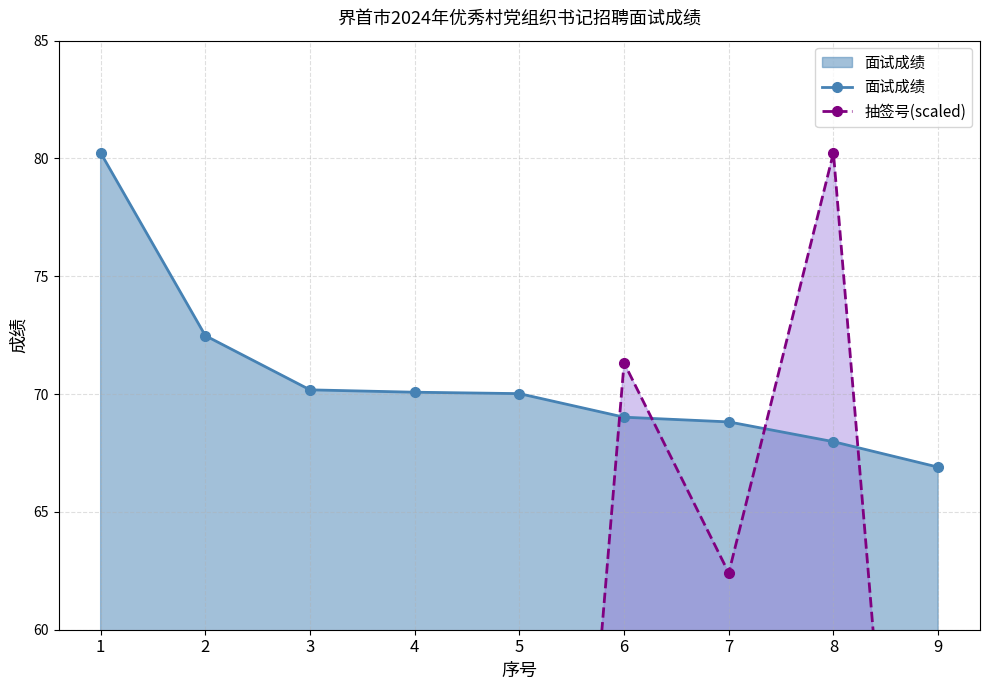

Reading right to left, extract all data points from this chart.

面试成绩: 9=66.9	8=68.0	7=68.8	6=69.0	5=70.0	4=70.1	3=70.2	2=72.5	1=80.2
抽签号(scaled): 9=26.7	8=80.2	7=62.4	6=71.3	5=17.8	4=44.6	3=35.7	2=53.5	1=8.9